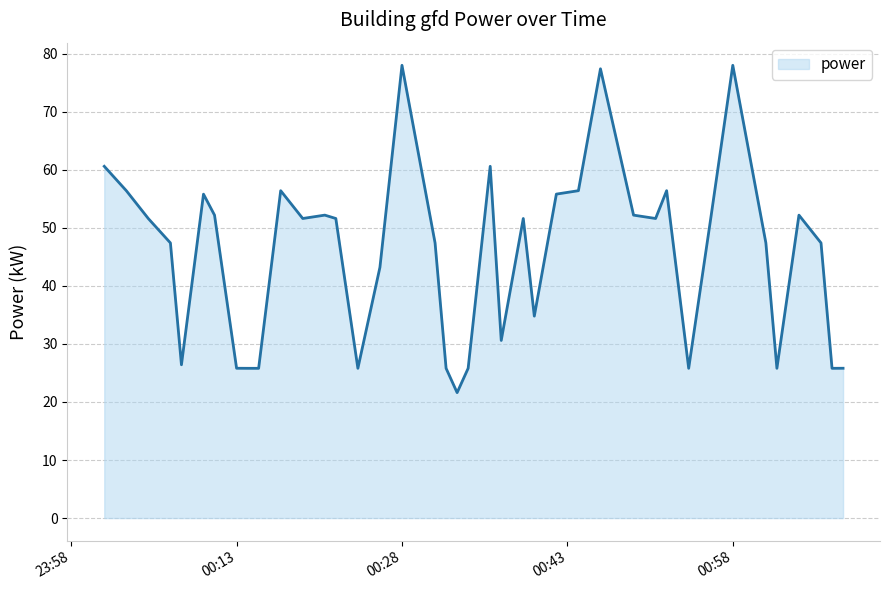

What is the minimum value shown in the chart?

21.6